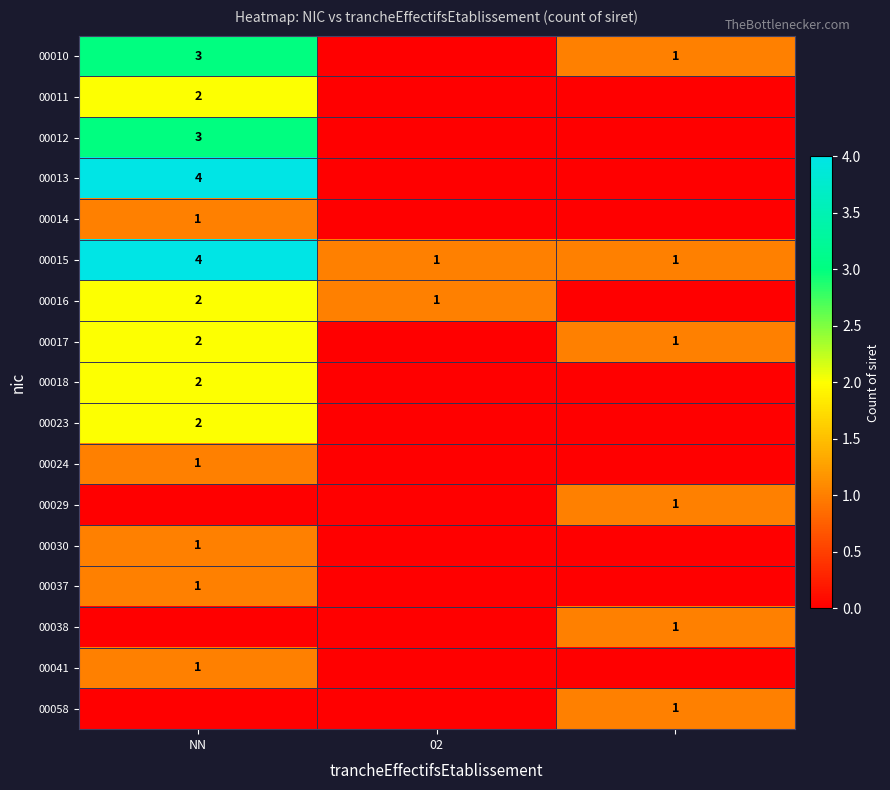

The 00016 series shows 2 at NN. True or false?

True